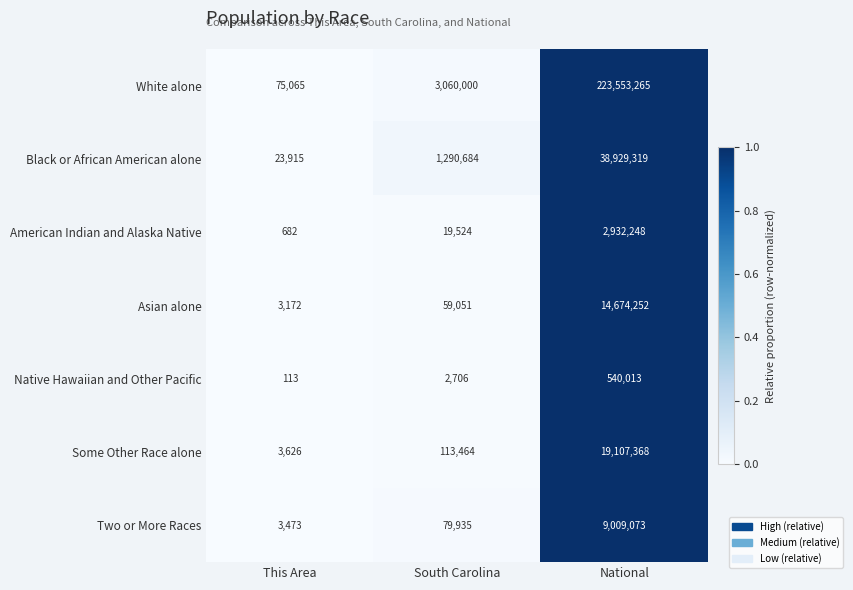

Between This Area and National, which series saw the biggest shift?

White alone